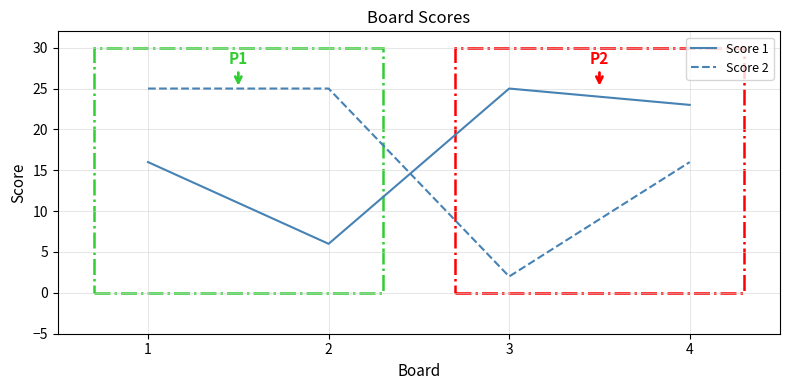

What is the difference between the Score 1 values at 3 and 2?

19